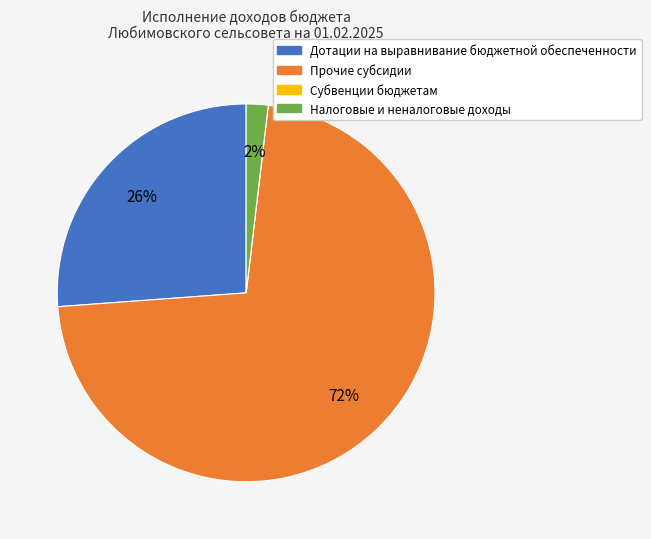

The Прочие субсидии slice represents 72% of the pie. True or false?

True